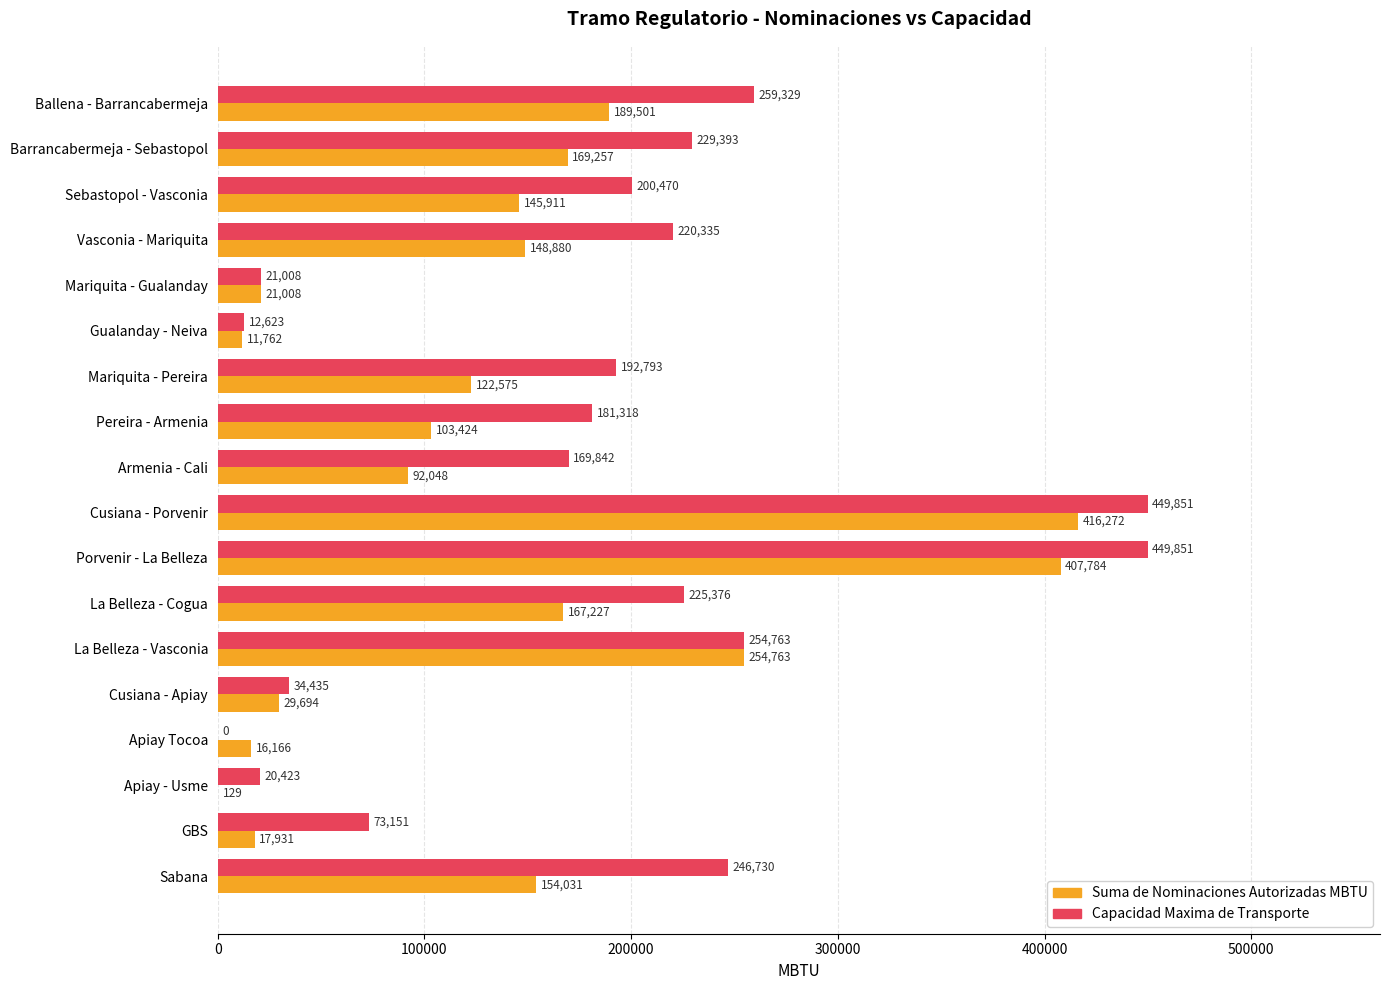

What is the average value of the Capacidad Maxima de Transporte series?

180094.0